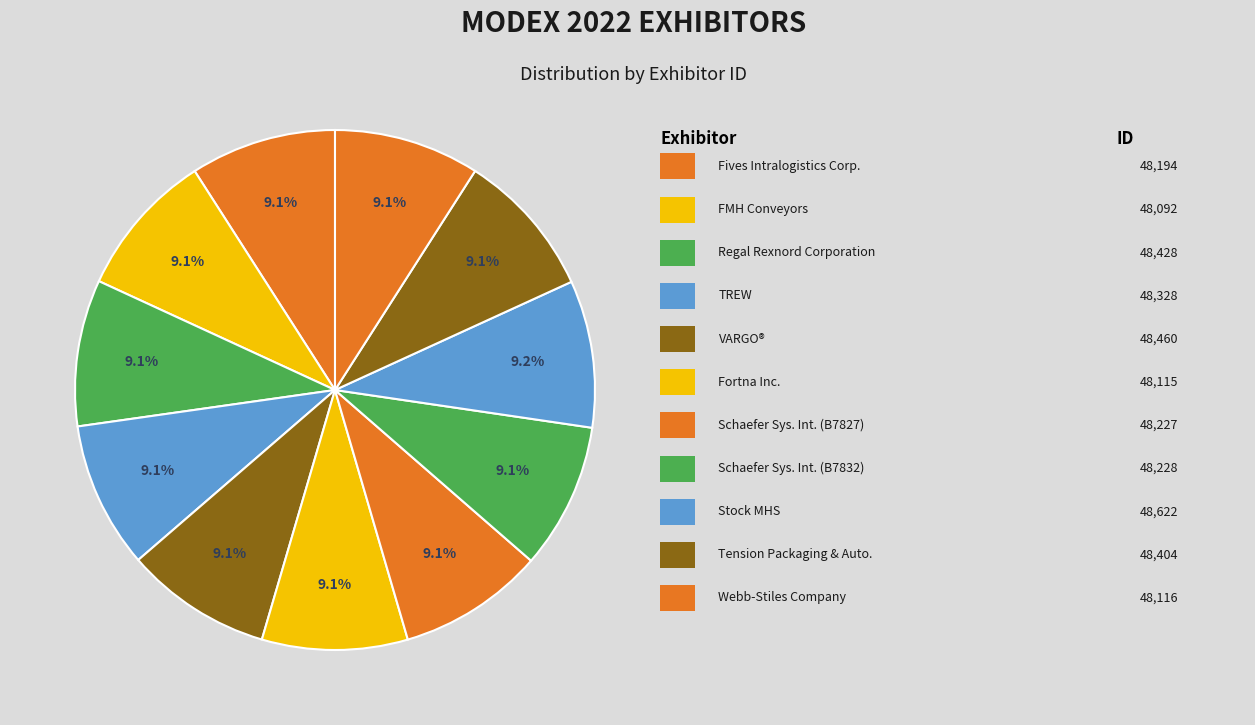

How many segments does this pie chart have?

11